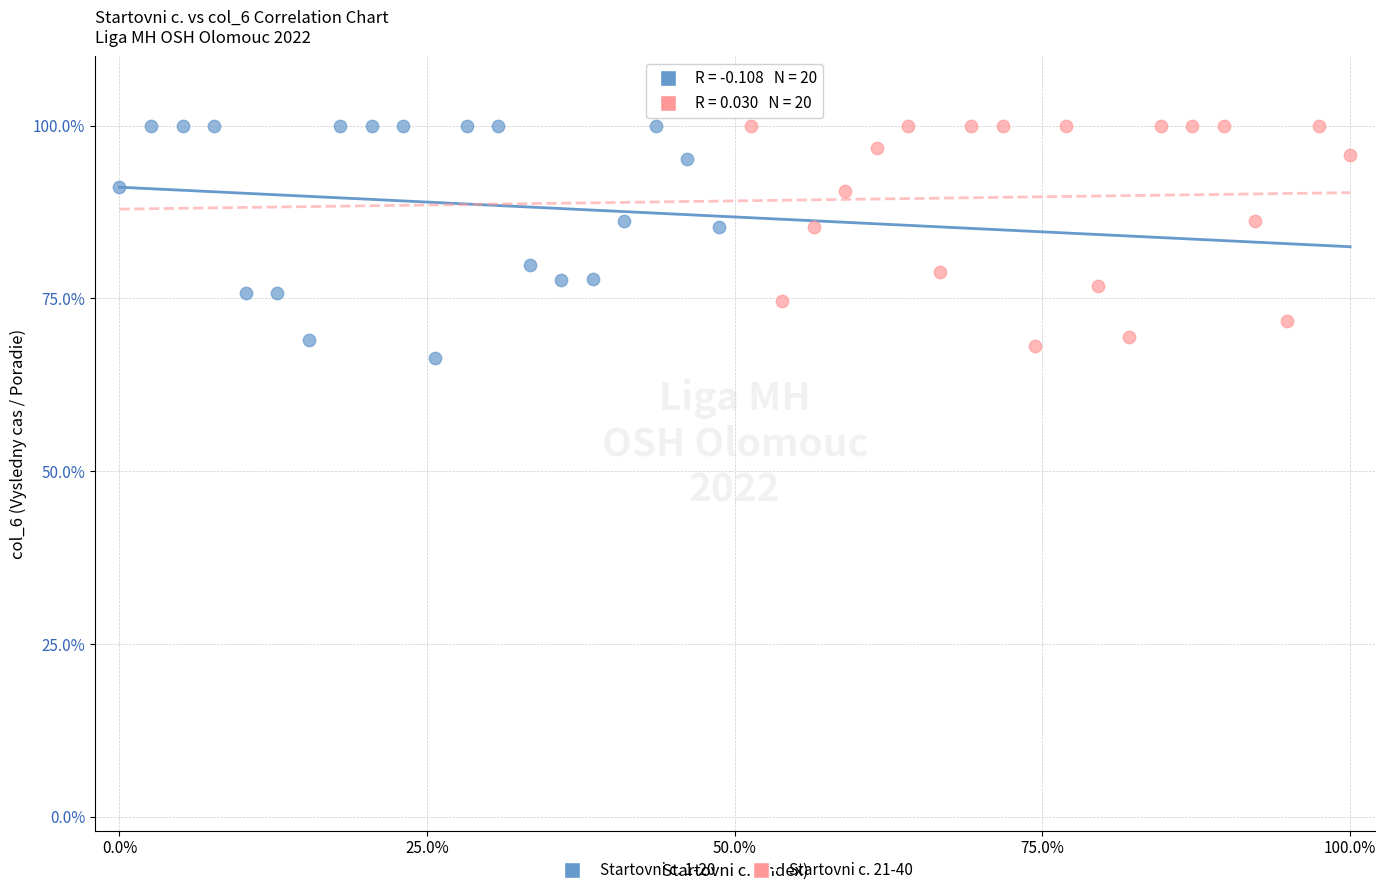

What are all the series names shown in the legend?

Startovni c. 1-20, Startovni c. 21-40